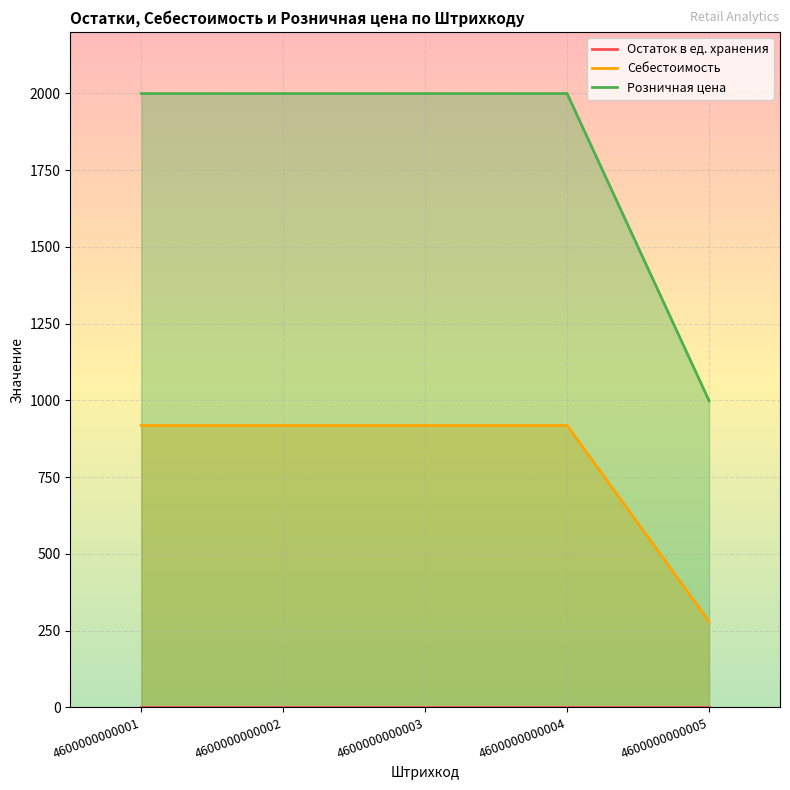

True or false: Розничная цена and Остаток в ед. хранения intersect in this chart.

False